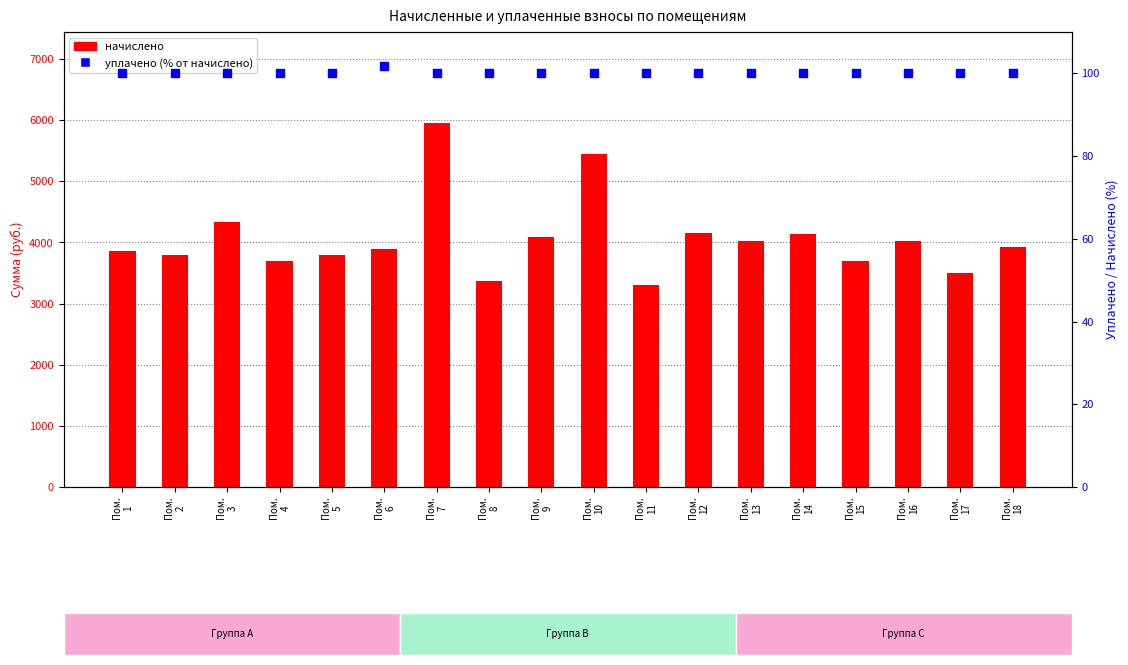

At which category is the sum across all series the highest?

Пом.
7